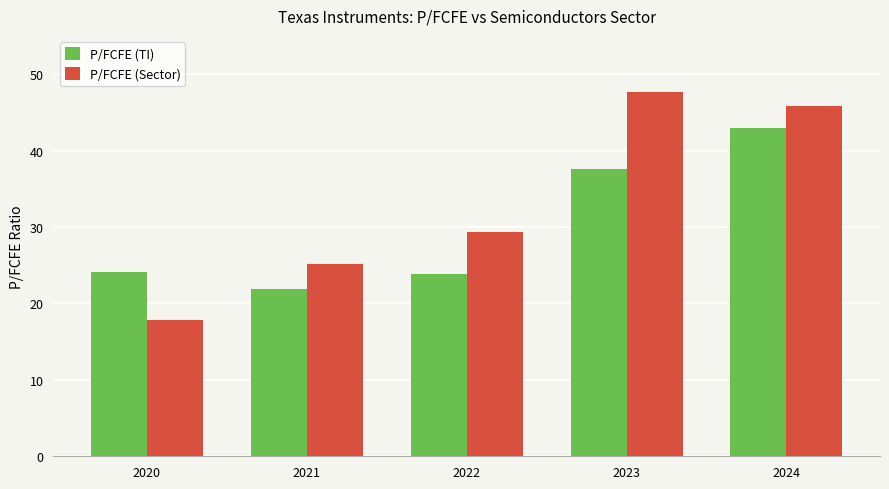

At which category is the sum across all series the highest?

2024